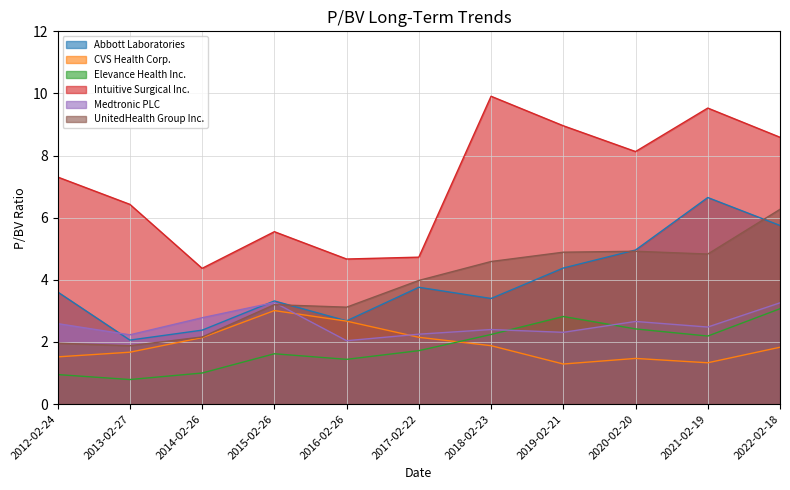

Rank the categories by Elevance Health Inc. value from lowest to highest.

2013-02-27, 2012-02-24, 2014-02-26, 2016-02-26, 2015-02-26, 2017-02-22, 2021-02-19, 2018-02-23, 2020-02-20, 2019-02-21, 2022-02-18